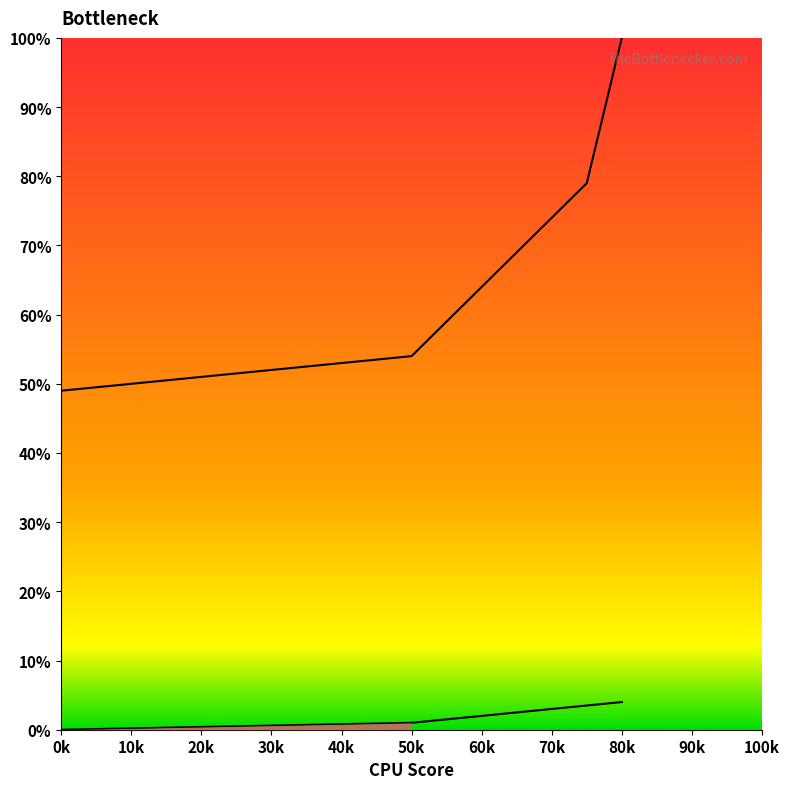

Where does the col_6 series first go above 2?

65